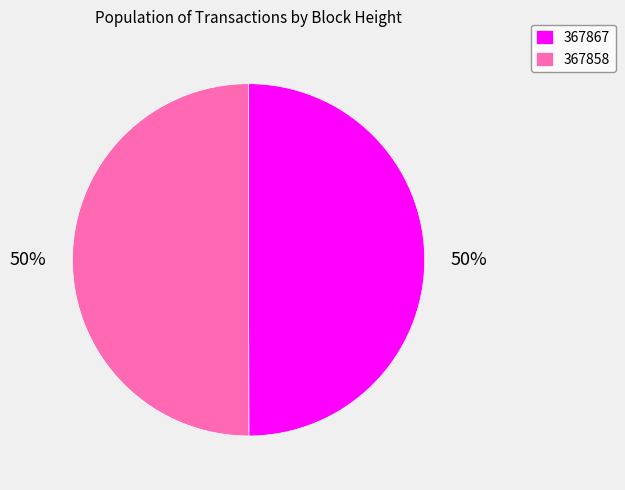

True or false: 367858 accounts for 56% of the total.

False